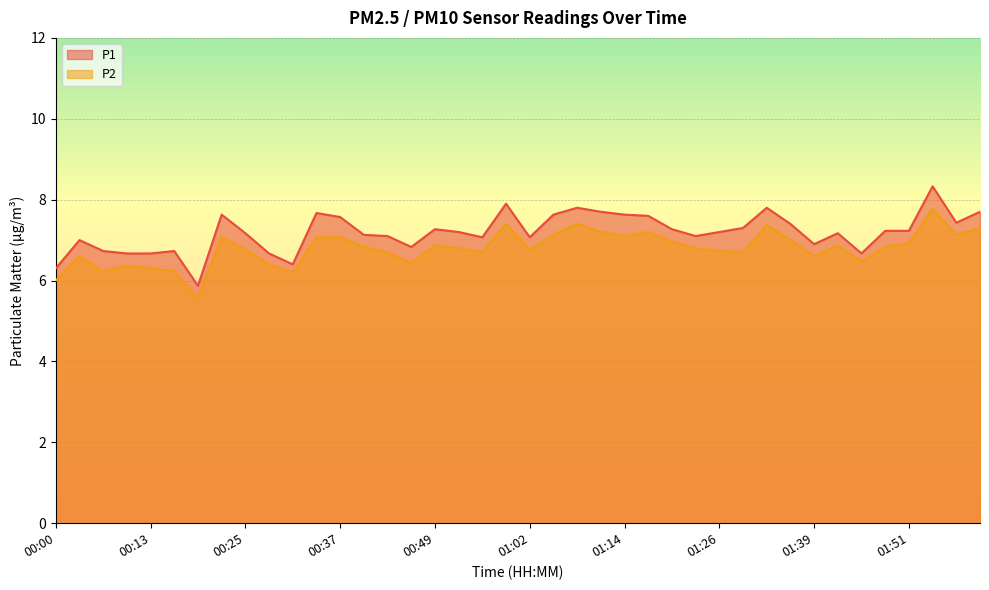

How many values in the P1 series exceed 7?

28